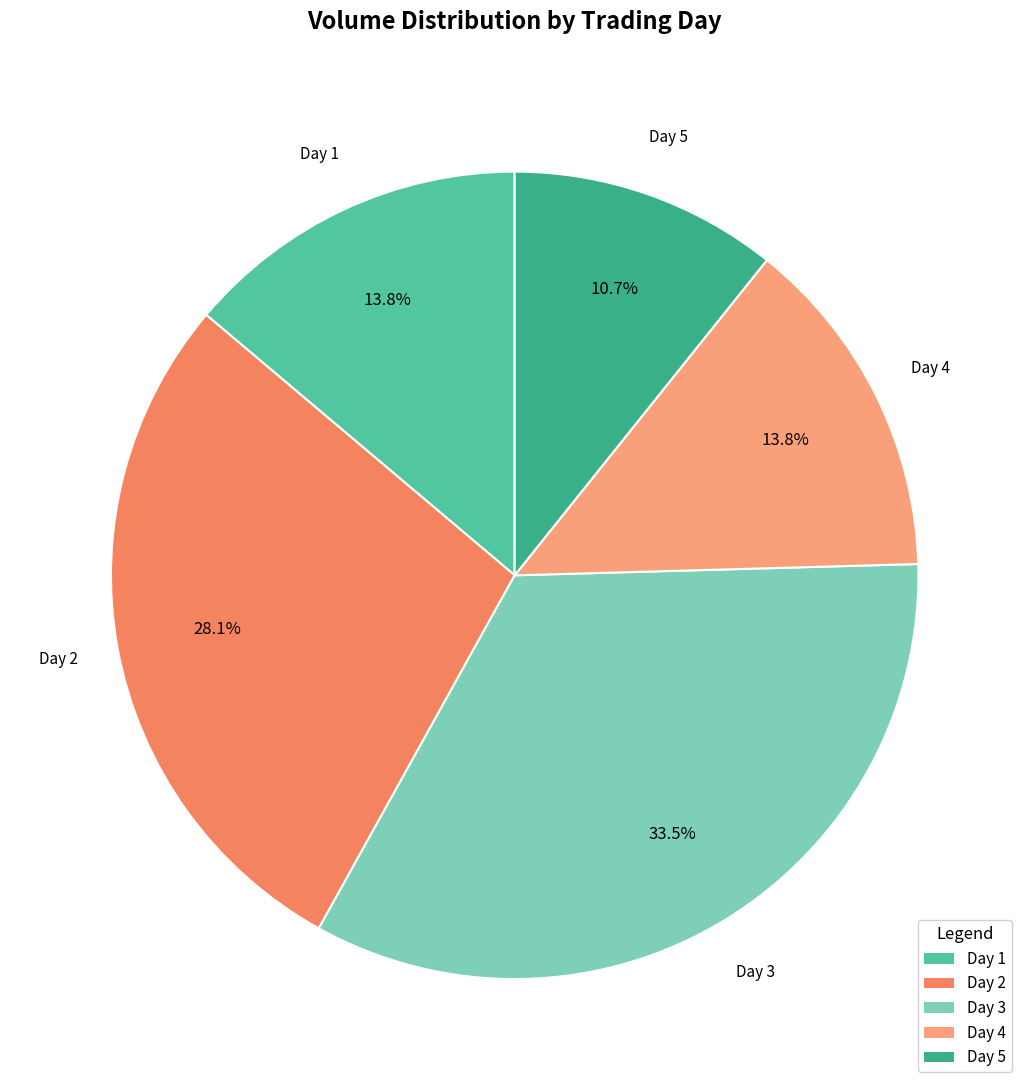

The Day 2 slice represents 17% of the pie. True or false?

False